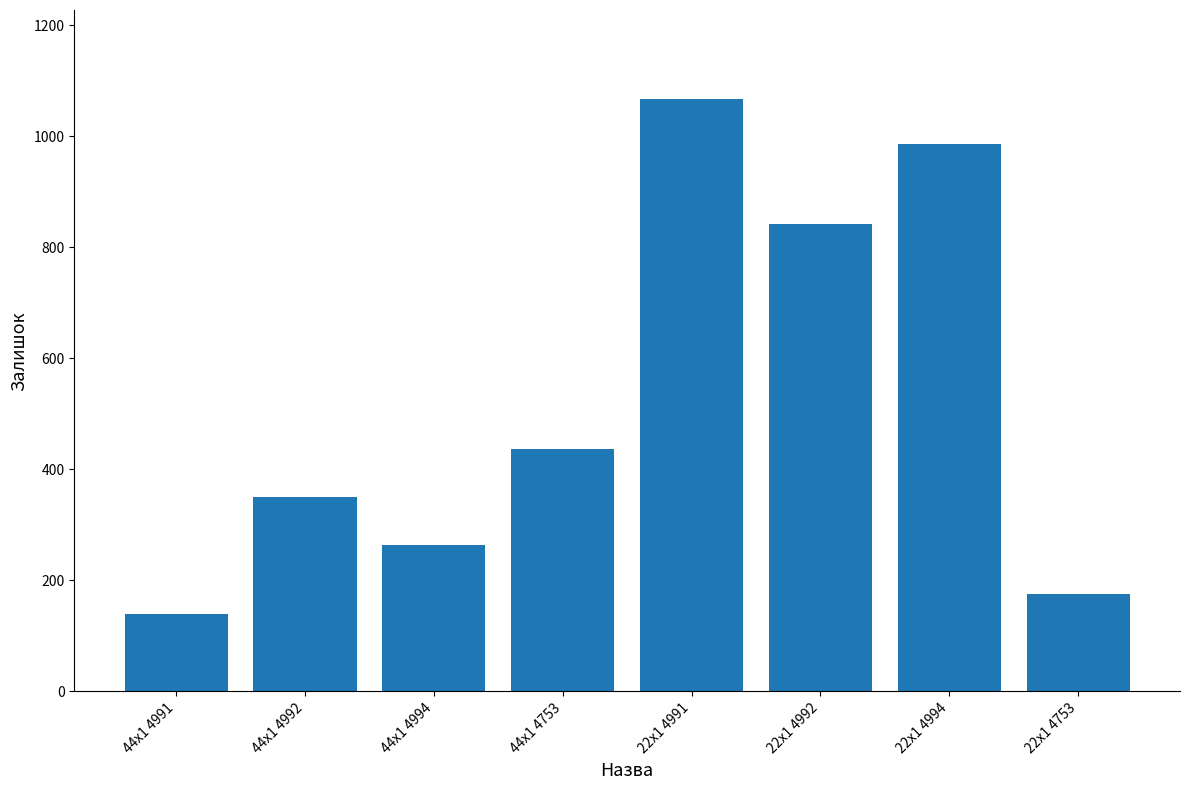

Reading right to left, what are all the values shown in this chart?

176	985	841	1067	436	263	350	139